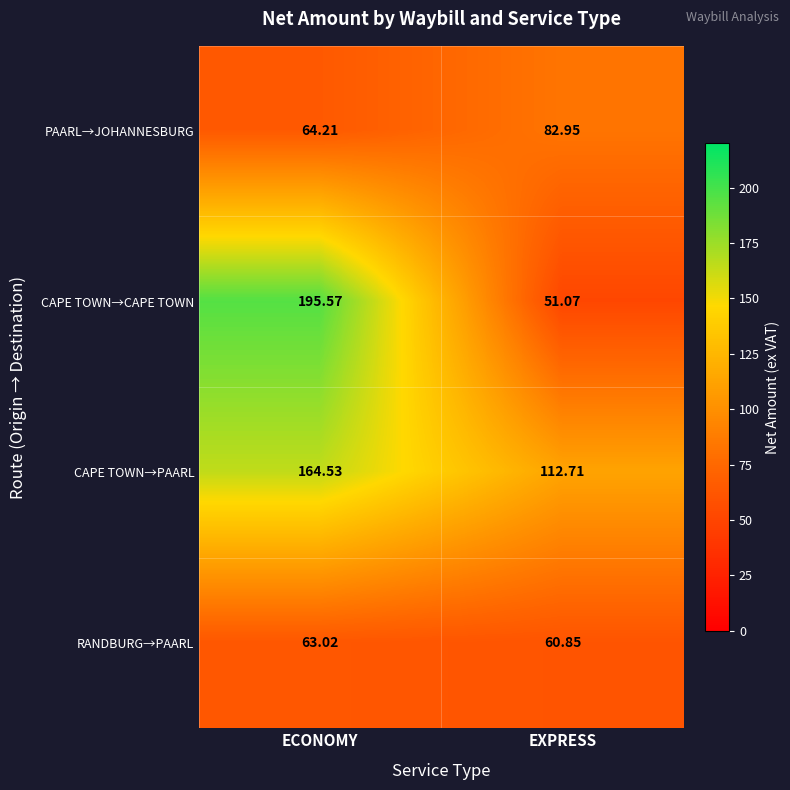

At which label does CAPE TOWN→PAARL reach its peak?

ECONOMY